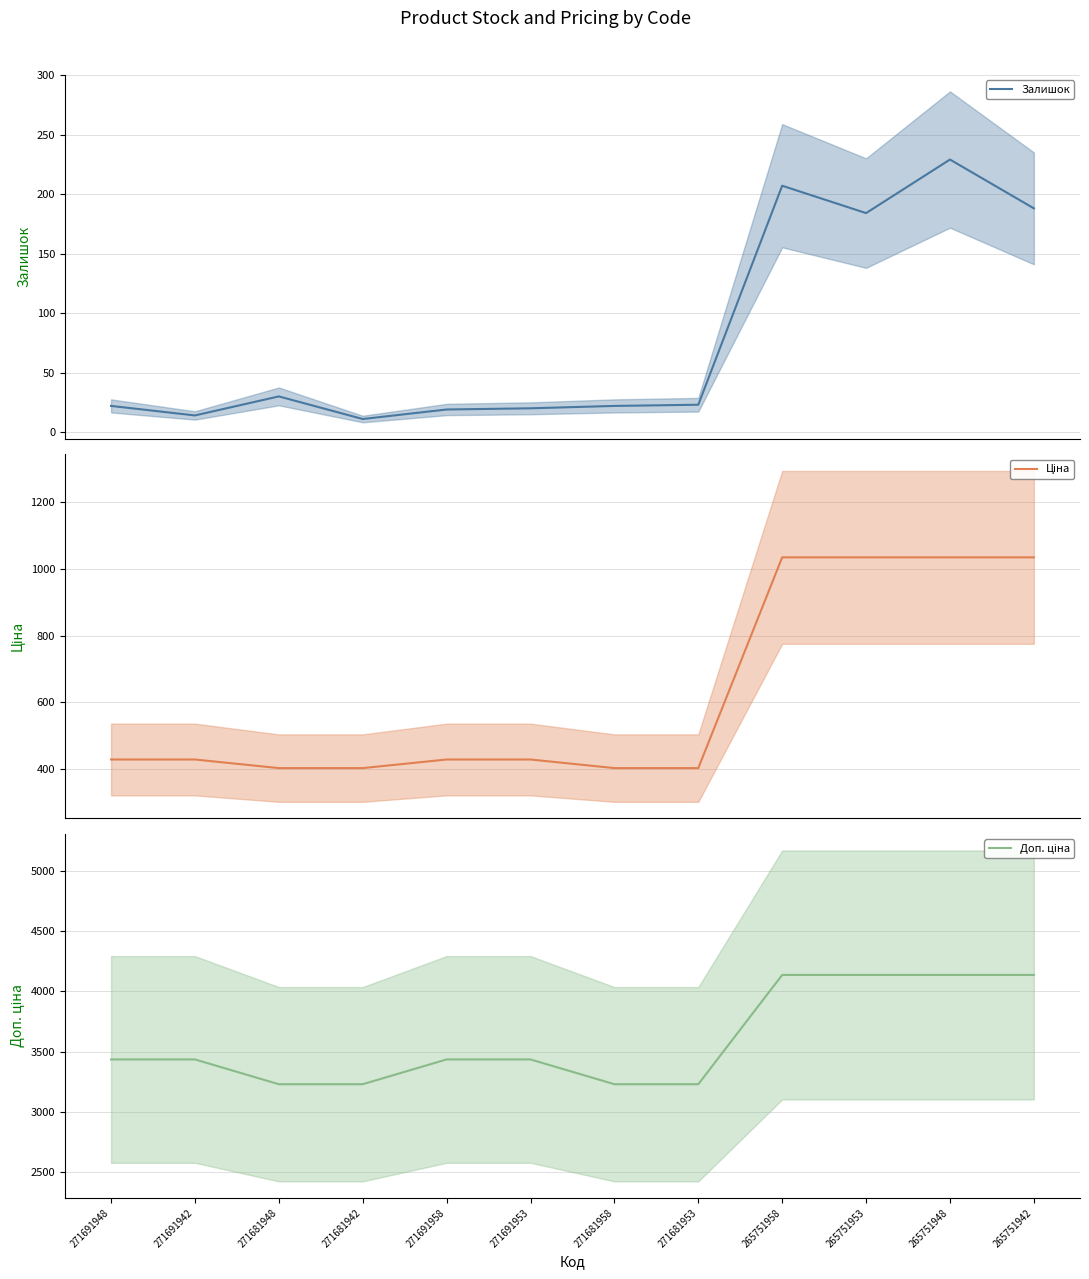

Rank the series by their maximum value, from lowest to highest.

Залишок, Ціна, Доп. ціна